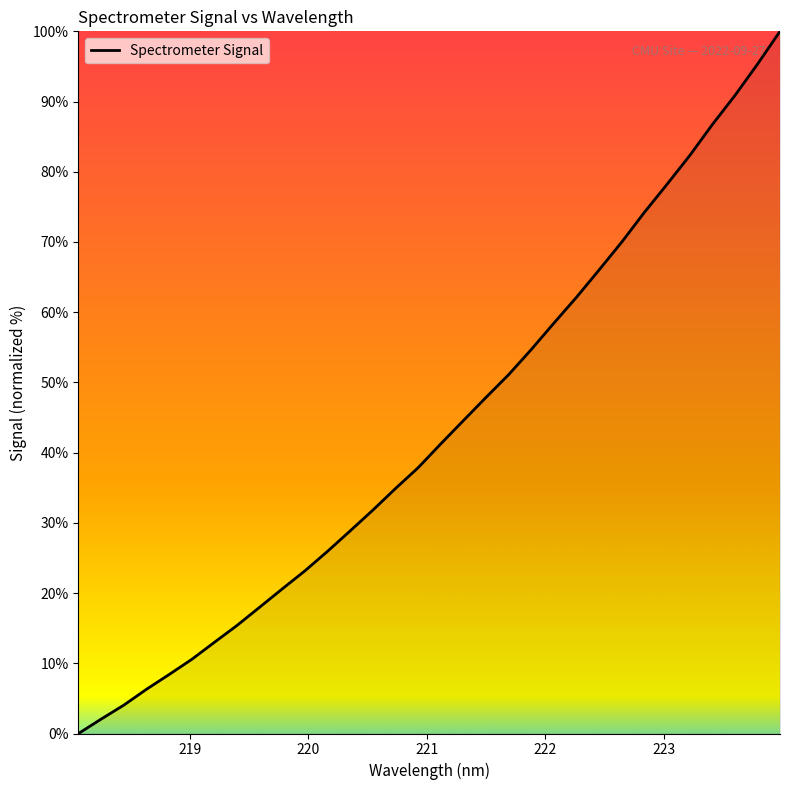

What is the difference between the maximum and minimum values?

100.0